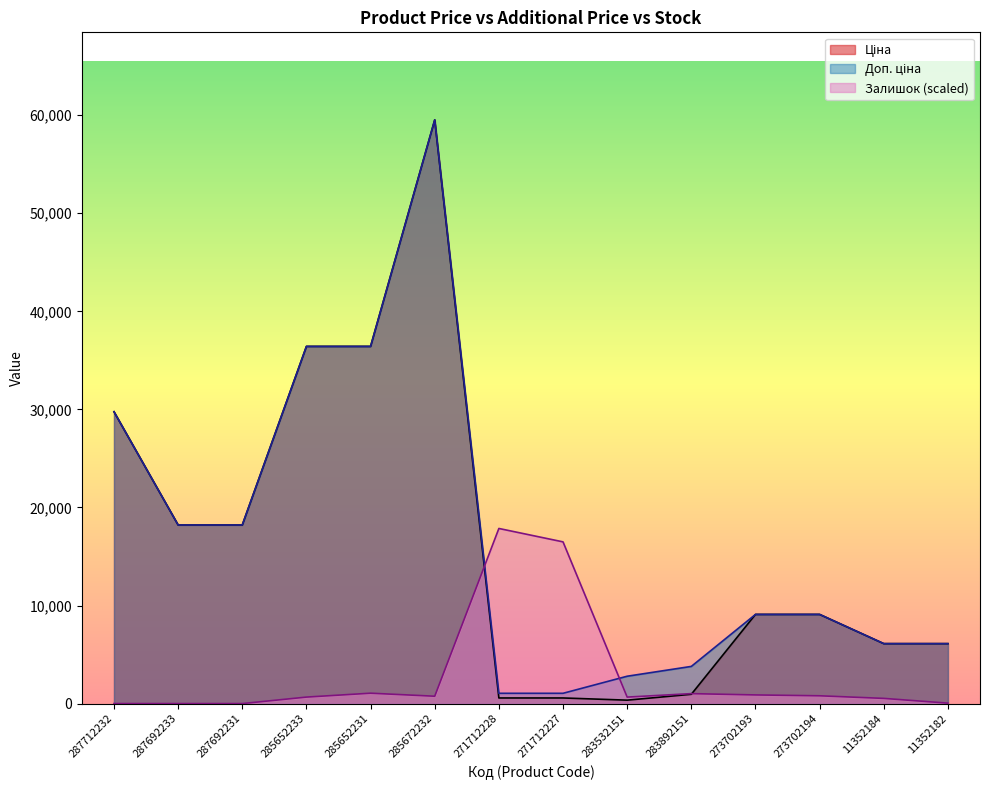

What is the total value across all series at 11352184?

12754.1